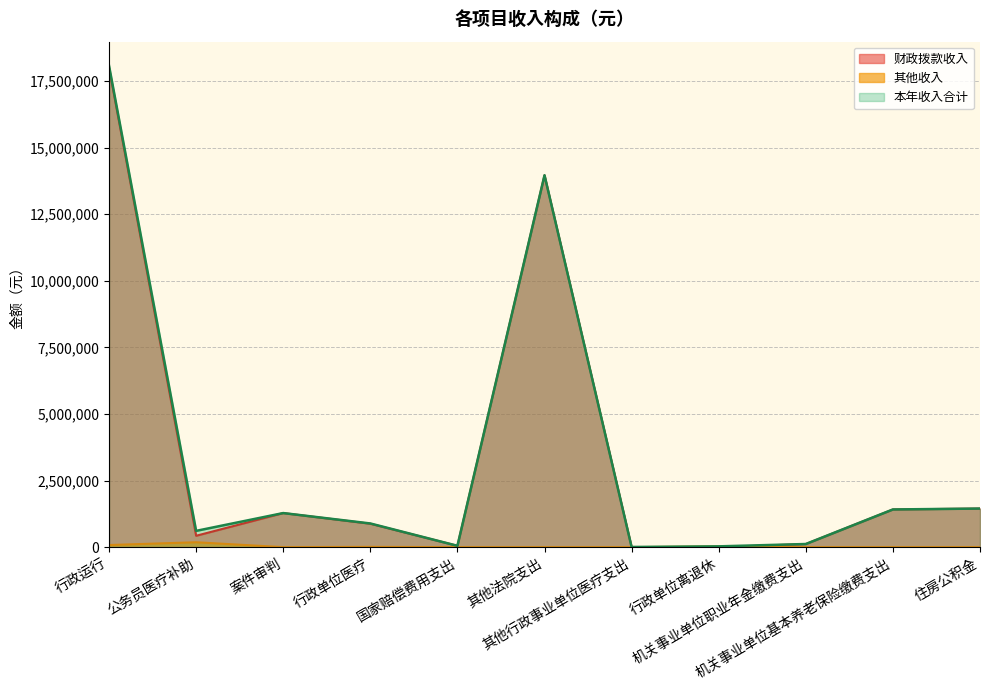

True or false: 其他收入 has more than 0 interior local peaks.

True